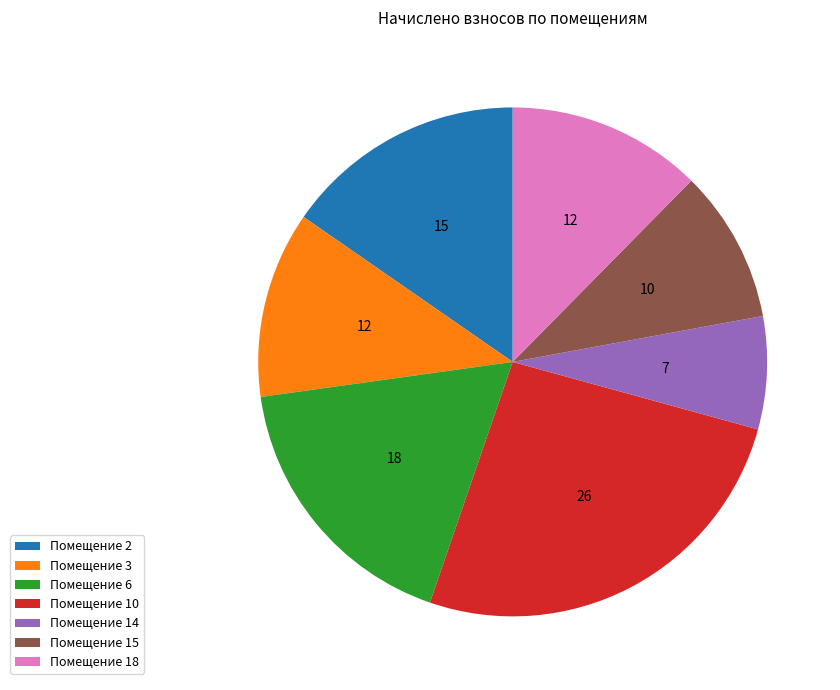

The Помещение 2 slice represents 15% of the pie. True or false?

True